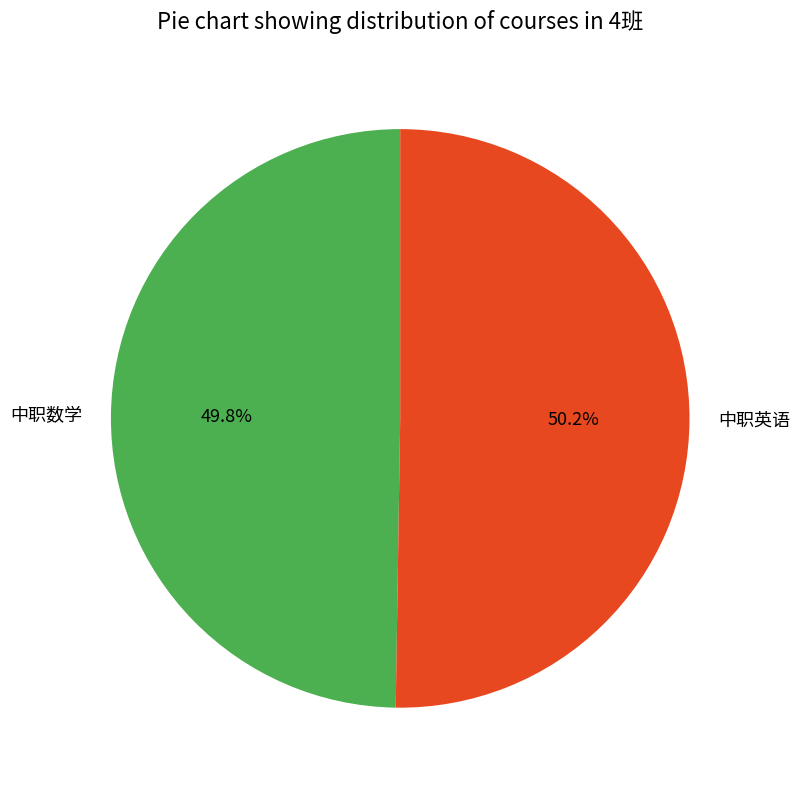

Approximately how many times larger is the value at 中职数学 compared to 中职英语?

1.0